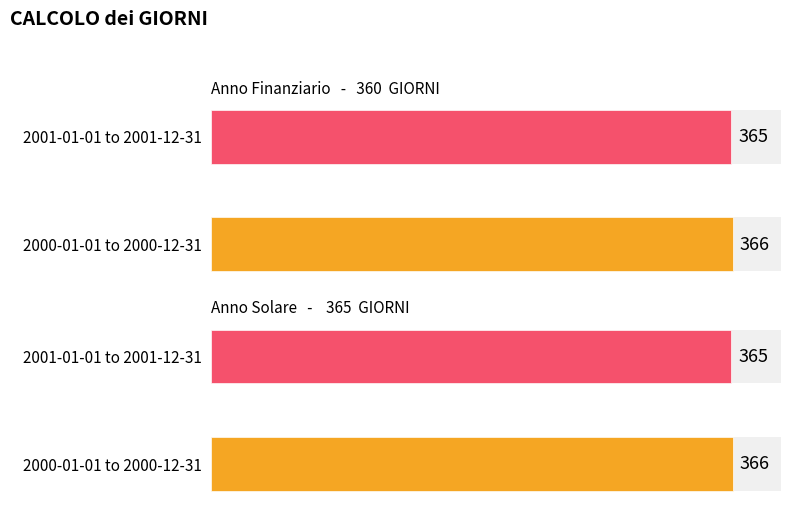

Count the Anno Solare - 365 GIORNI values in the range 365 to 366.

2